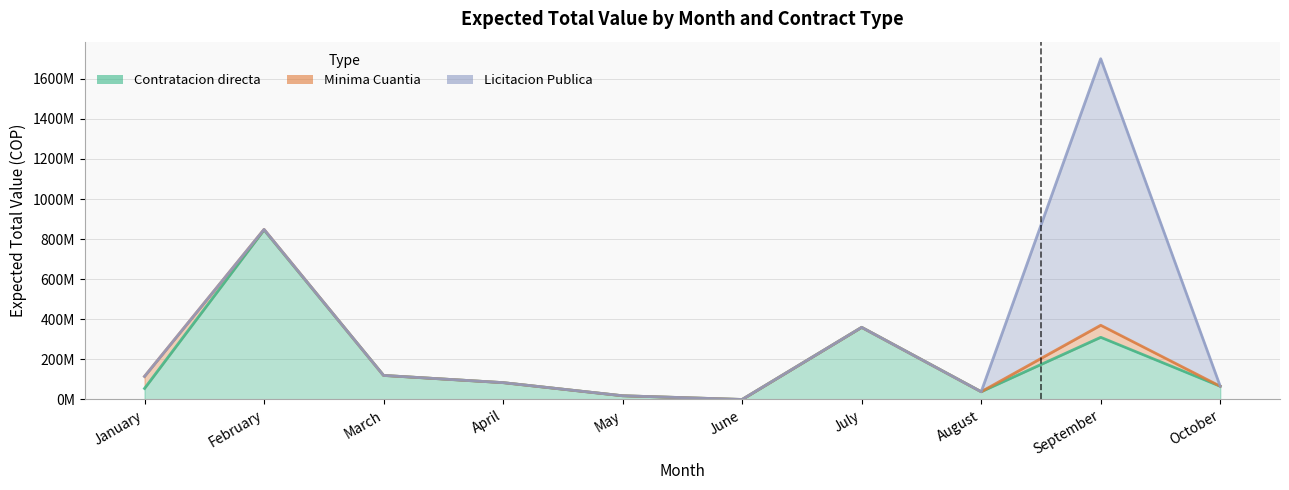

What are all the series names shown in the legend?

Contratacion directa, Minima Cuantia, Licitacion Publica